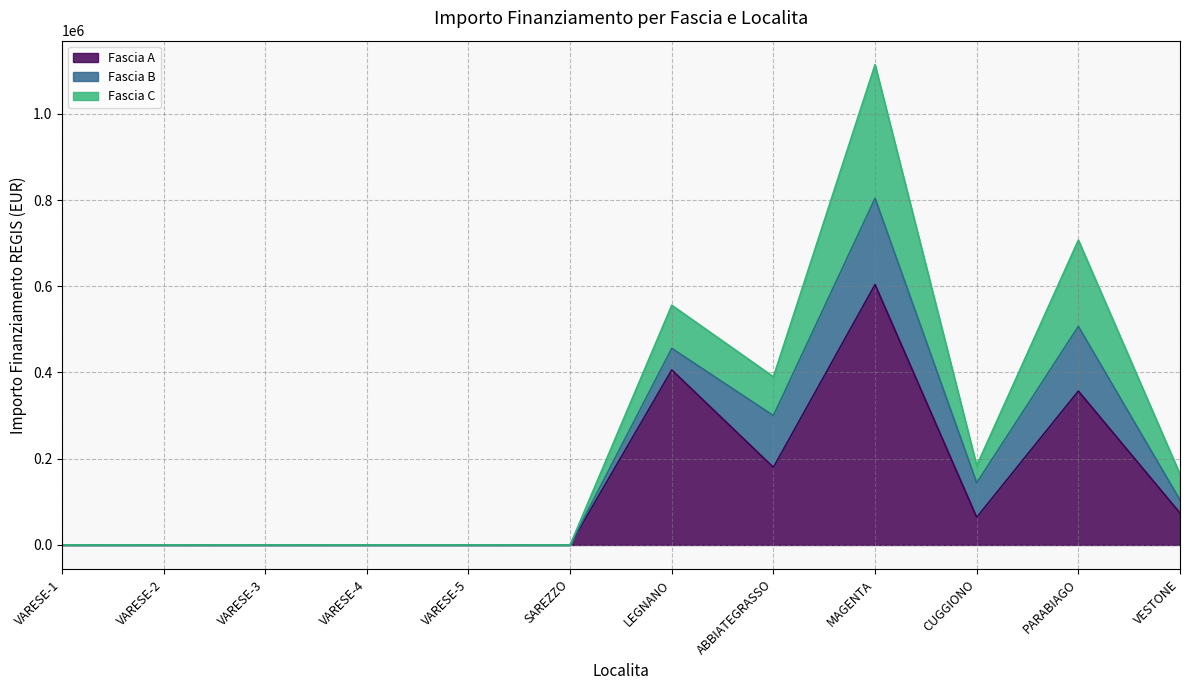

At which label does Fascia C first exceed 164000?

LEGNANO